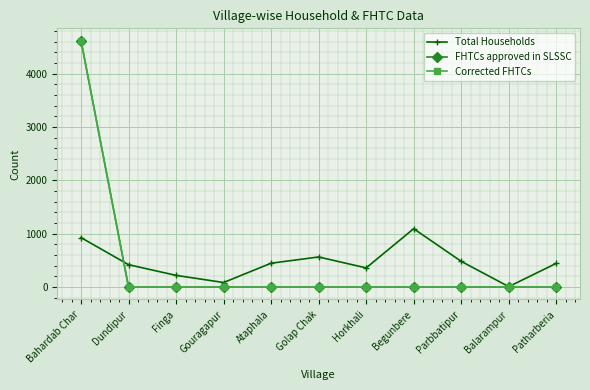

Reading right to left, extract all data points from this chart.

Total Households: 446	10	484	1096	361	566	449	87	221	421	929
FHTCs approved in SLSSC: 0	0	0	0	0	0	0	0	0	0	4622
Corrected FHTCs: 0	0	0	0	0	0	0	0	0	0	4622